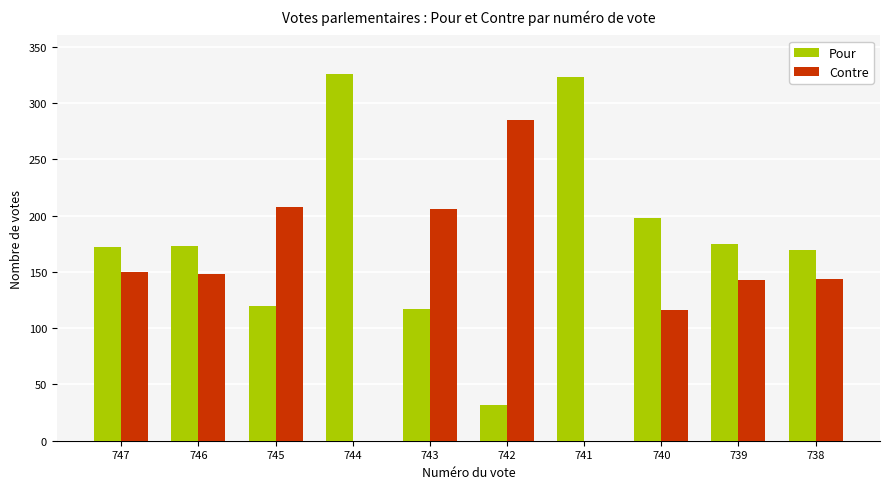

What is the approximate value of Contre at 743?

206